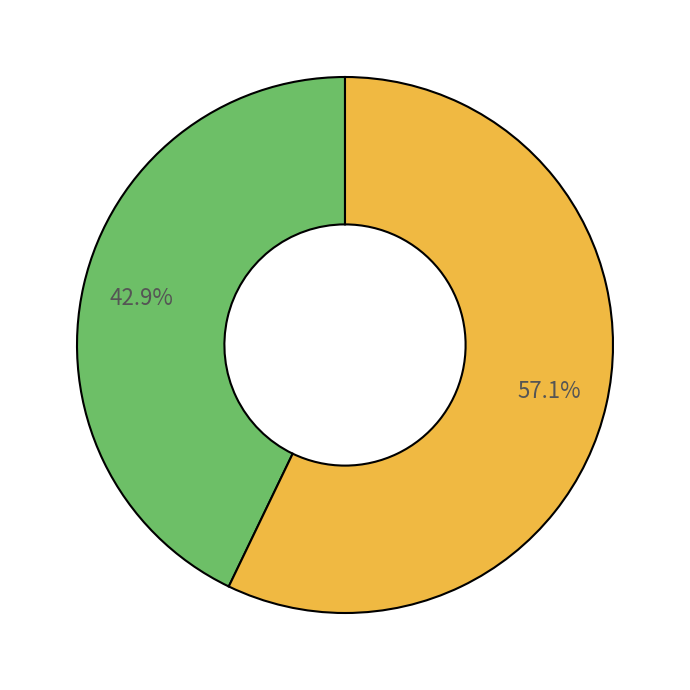

Is there any slice that represents more than half of the pie?

Yes